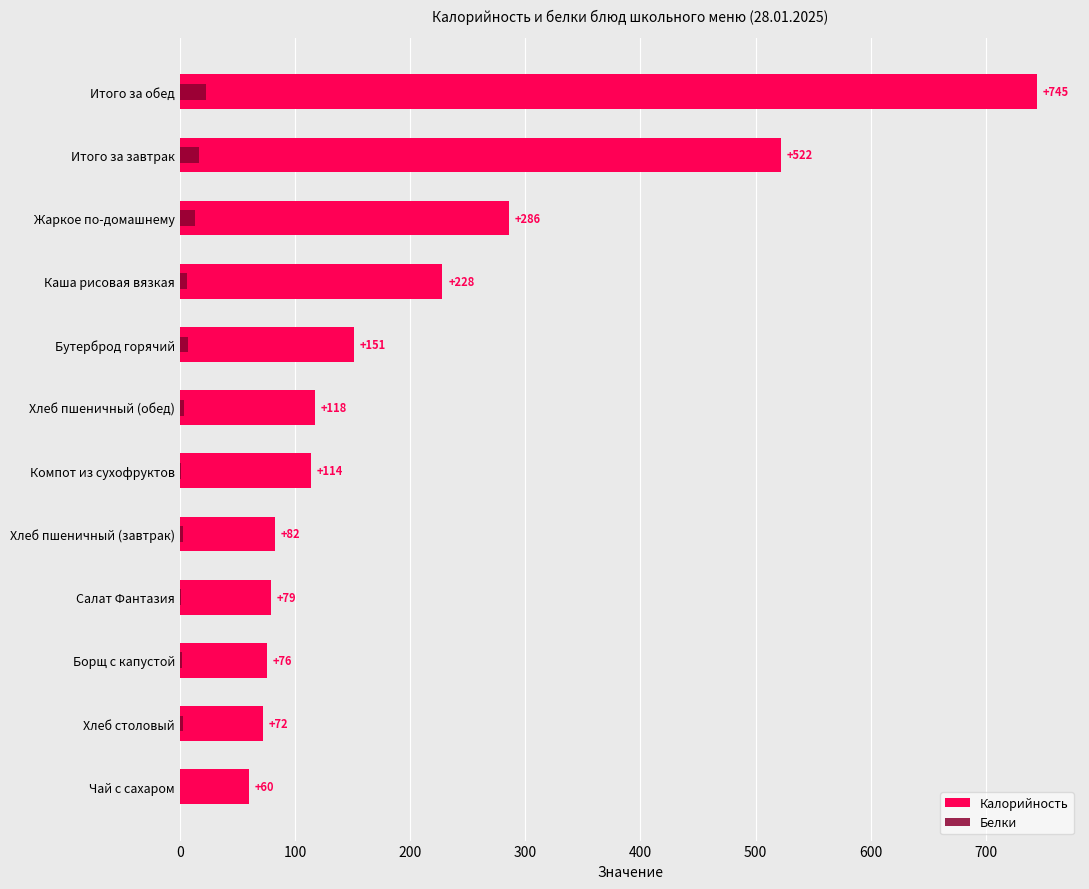

The value of Белки at Жаркое по-домашнему is 13.3. True or false?

True